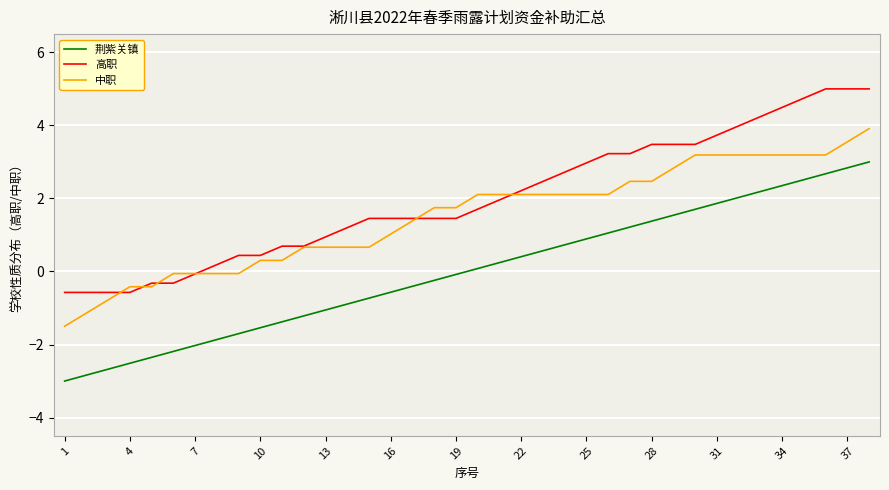

What is the lowest value of the 荆紫关镇 series?

-3.0